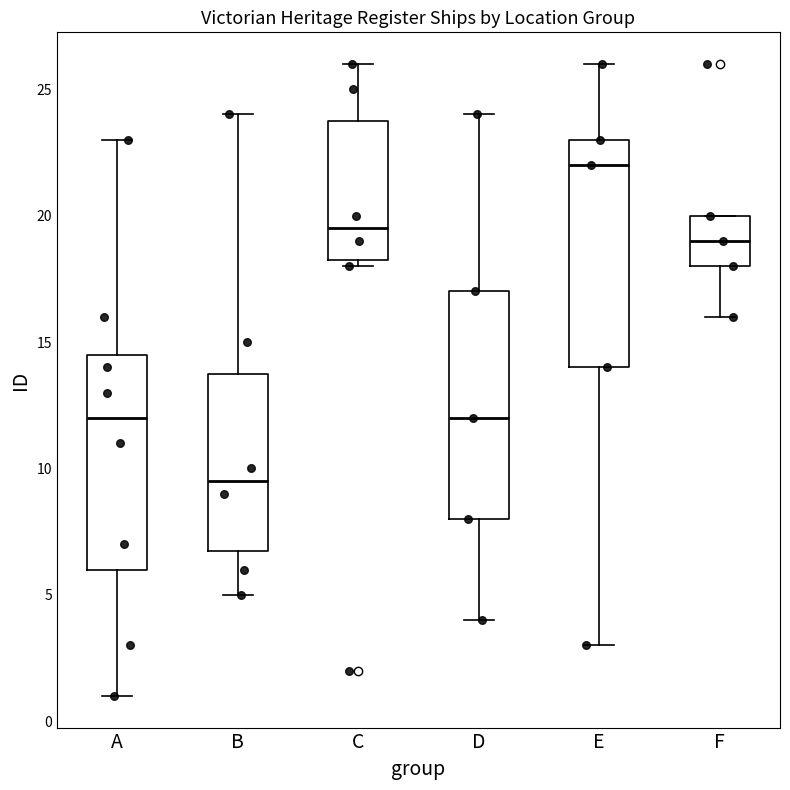

Reading left to right, read every box against the y-axis: the position of its median line, the range the box covers, and the ends of its whiskers. The values are not printed on the chart, so give them approximately, as read against the axis.

A: median 12.0, box 6.0 to 14.5, whiskers 1.0 to 23.0
B: median 9.5, box 7.0 to 14.0, whiskers 5.0 to 24.0
C: median 19.5, box 18.5 to 24.0, whiskers 18.0 to 26.0
D: median 12.0, box 8.0 to 17.0, whiskers 4.0 to 24.0
E: median 22.0, box 14.0 to 23.0, whiskers 3.0 to 26.0
F: median 19.0, box 18.0 to 20.0, whiskers 16.0 to 20.0